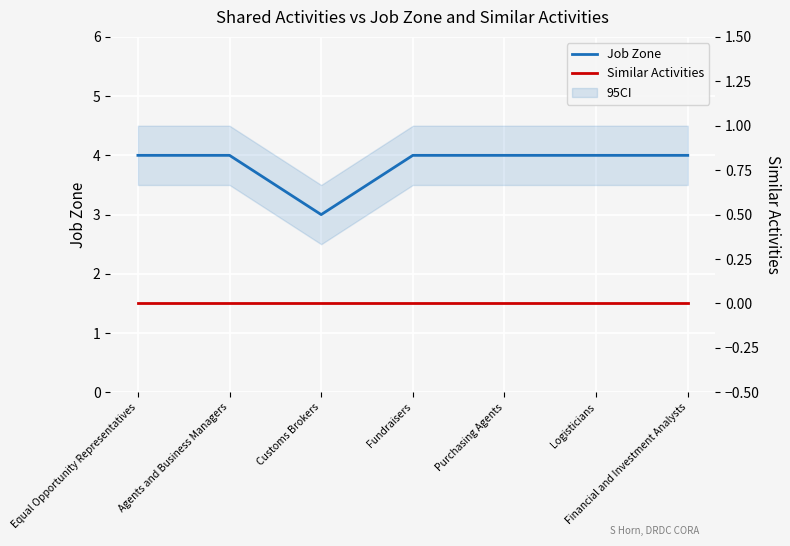

List the series in order of their peak value, lowest first.

Similar Activities, Job Zone